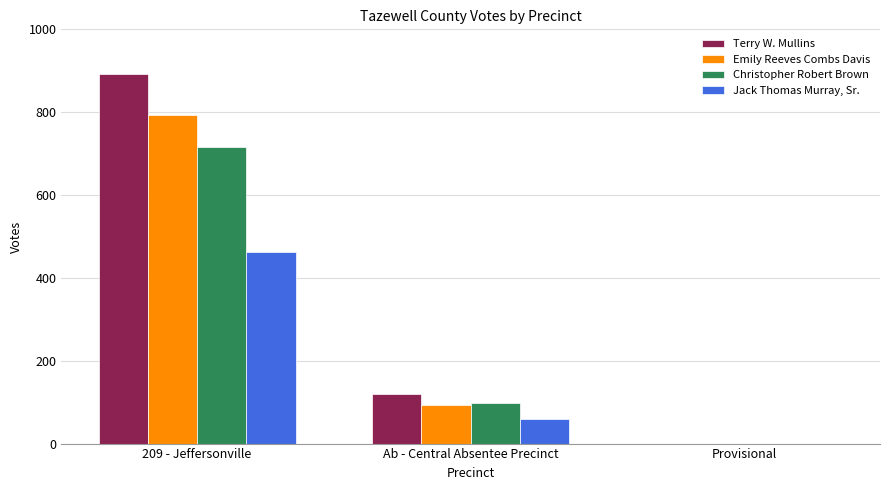

Between Ab - Central Absentee Precinct and Provisional, which series saw the biggest shift?

Terry W. Mullins